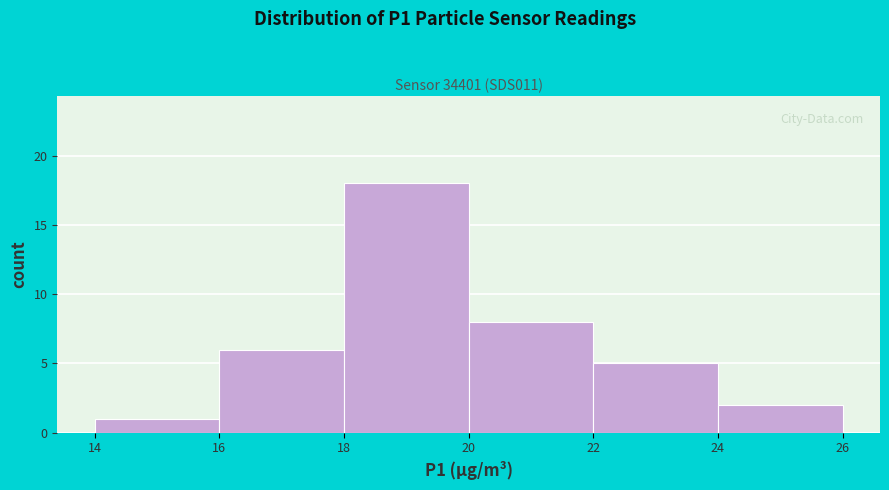

Reading left to right, transcribe this chart: for each bar, give the range it covers on the x-axis and its height. The values are not printed on the chart, so give them approximately, as read against the axis.

14 to 16: 1
16 to 18: 6
18 to 20: 18
20 to 22: 8
22 to 24: 5
24 to 26: 2